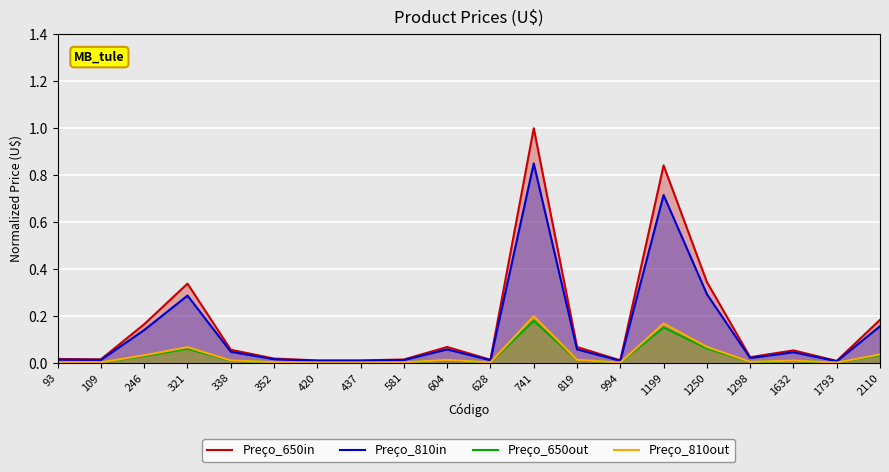

Reading left to right, list all the values displayed in this chart.

Preço_650in: 93=0.0	109=0.0	246=0.2	321=0.3	338=0.1	352=0.0	420=0.0	437=0.0	581=0.0	604=0.1	628=0.0	741=1.0	819=0.1	994=0.0	1199=0.8	1250=0.3	1298=0.0	1632=0.1	1793=0.0	2110=0.2
Preço_810in: 93=0.0	109=0.0	246=0.1	321=0.3	338=0.0	352=0.0	420=0.0	437=0.0	581=0.0	604=0.1	628=0.0	741=0.8	819=0.1	994=0.0	1199=0.7	1250=0.3	1298=0.0	1632=0.0	1793=0.0	2110=0.2
Preço_650out: 93=0.0	109=0.0	246=0.0	321=0.1	338=0.0	352=0.0	420=0.0	437=0.0	581=0.0	604=0.0	628=0.0	741=0.2	819=0.0	994=0.0	1199=0.2	1250=0.1	1298=0.0	1632=0.0	1793=0.0	2110=0.0
Preço_810out: 93=0.0	109=0.0	246=0.0	321=0.1	338=0.0	352=0.0	420=0.0	437=0.0	581=0.0	604=0.0	628=0.0	741=0.2	819=0.0	994=0.0	1199=0.2	1250=0.1	1298=0.0	1632=0.0	1793=0.0	2110=0.0